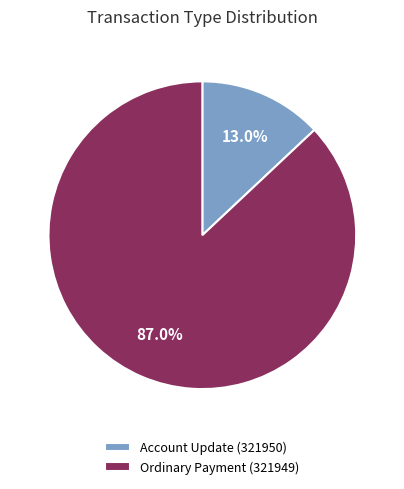

The Account Update (321950) slice represents 22% of the pie. True or false?

False